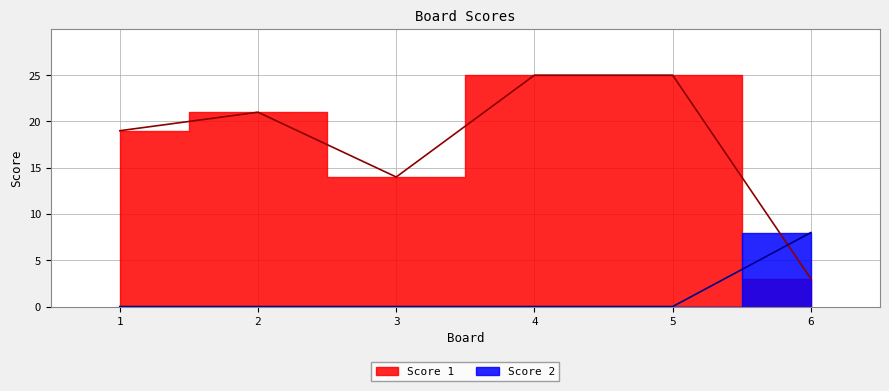

How many Score 2 values are between 0 and 1?

5